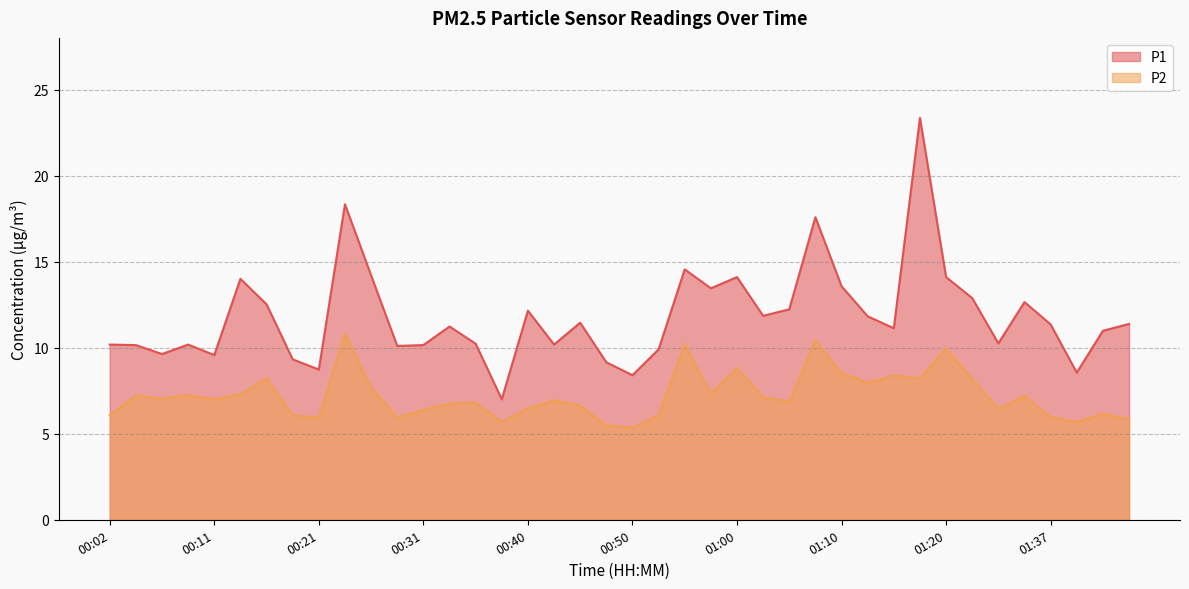

What is the sum of all P1 values?

472.5